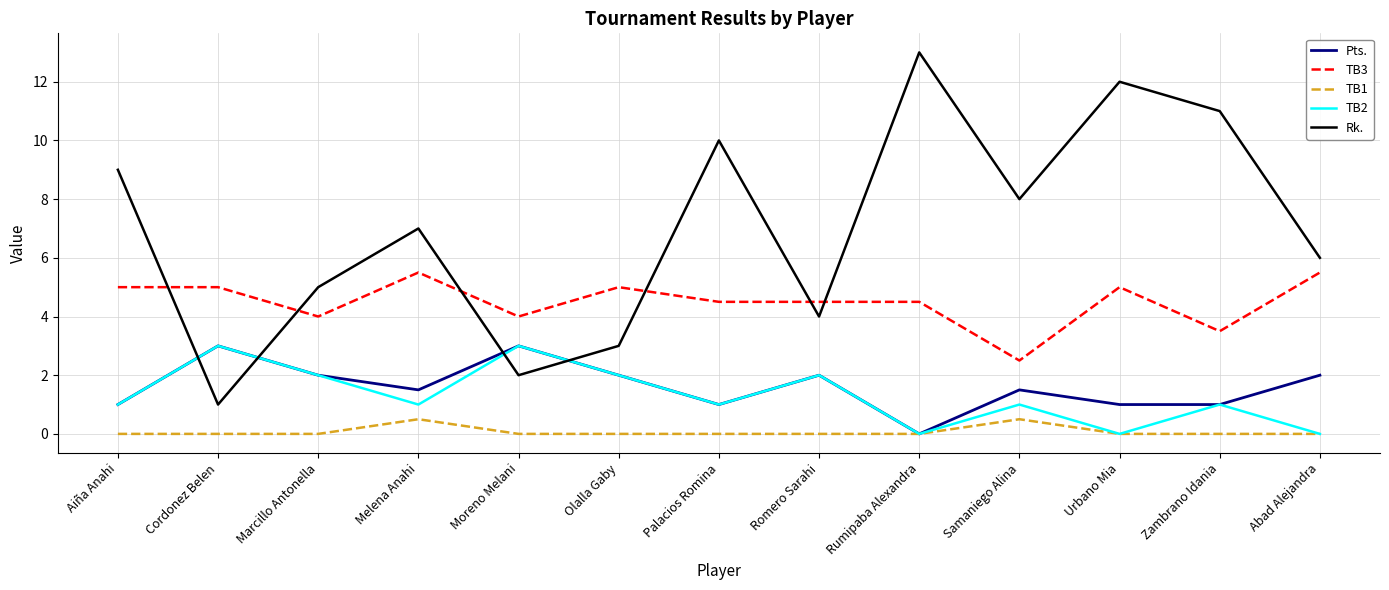

Where is the first local maximum for Pts.?

Cordonez Belen